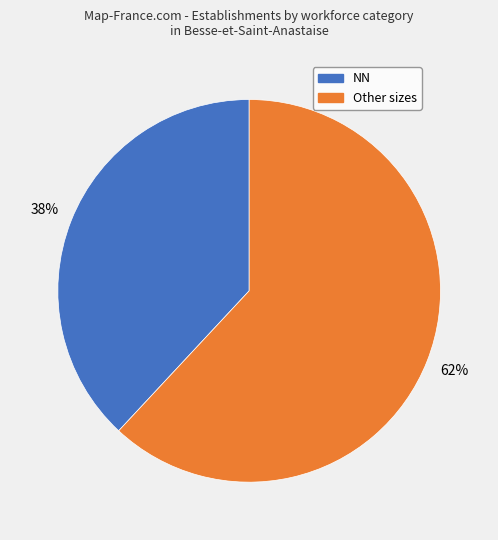

To the nearest percent, what is the difference between the largest and smallest slice percentages?

24%